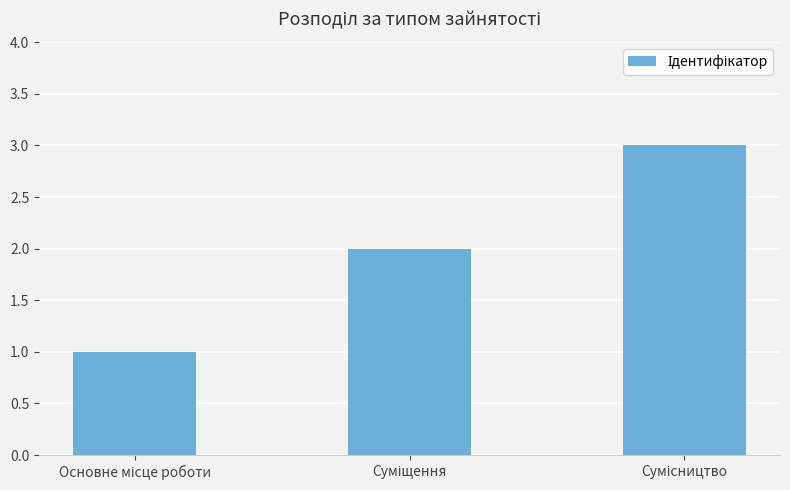

What is the greatest value displayed?

3